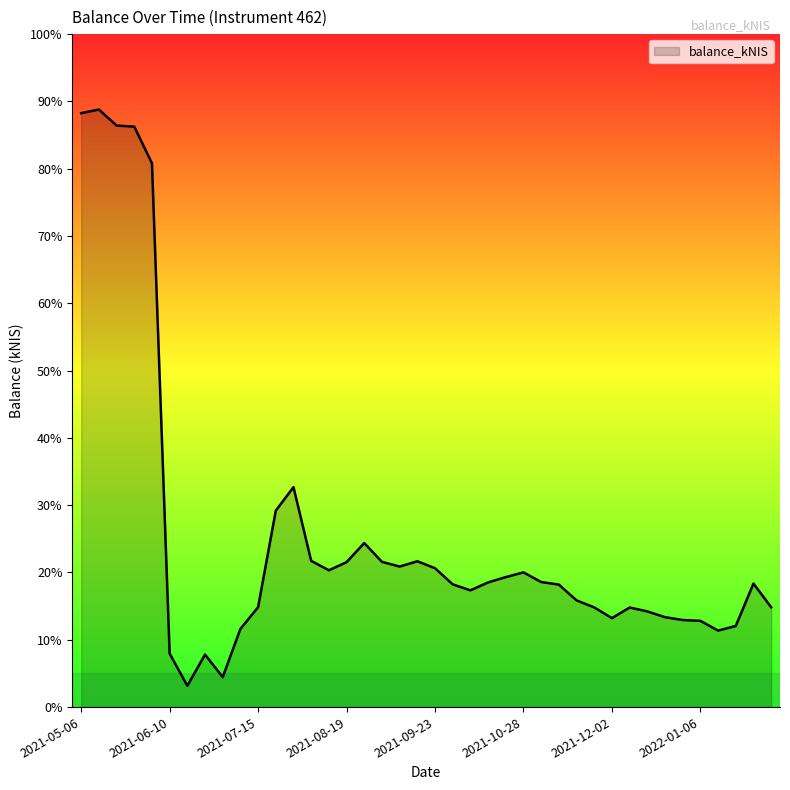

What is the difference between the maximum and second lowest values?

1349.5